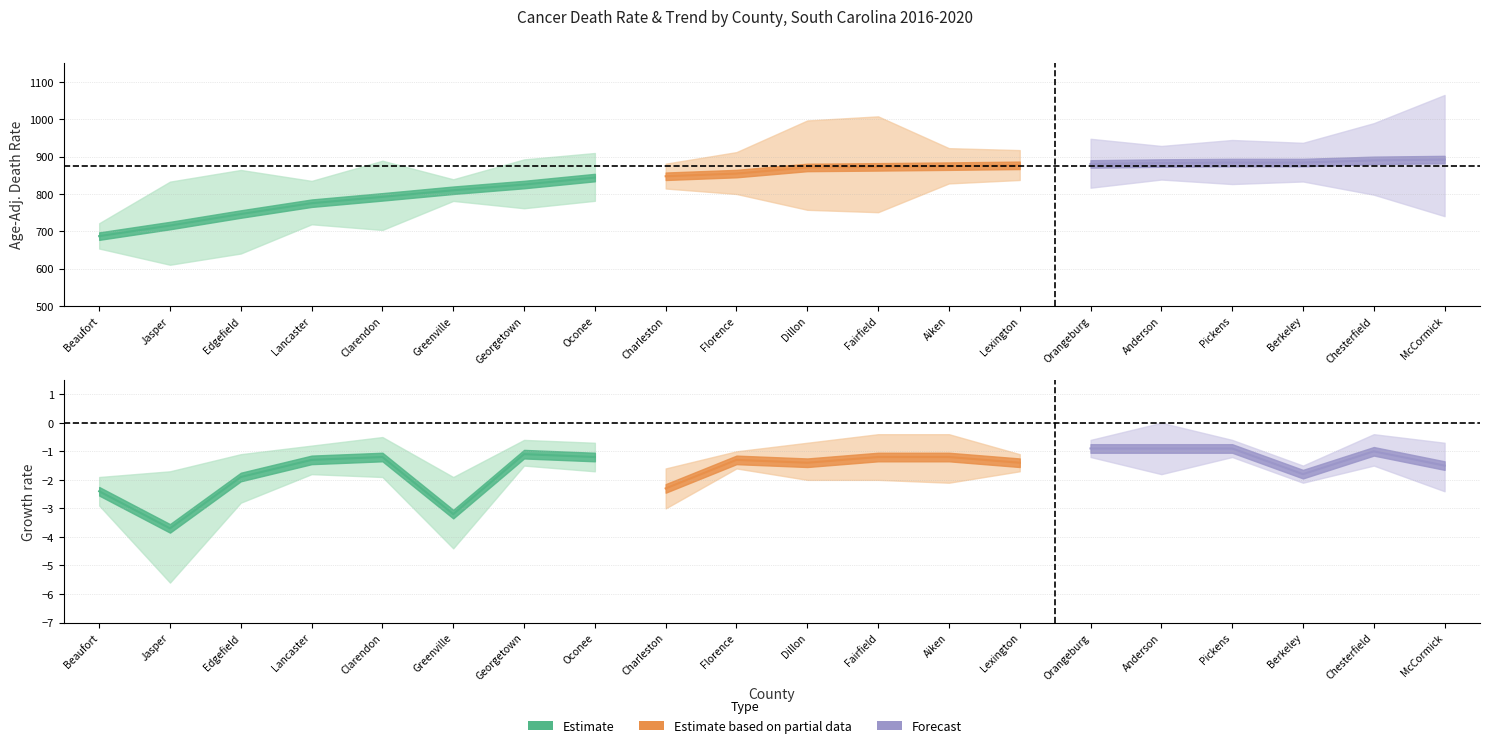

What is the sum of all Upper_CI values?

18231.6